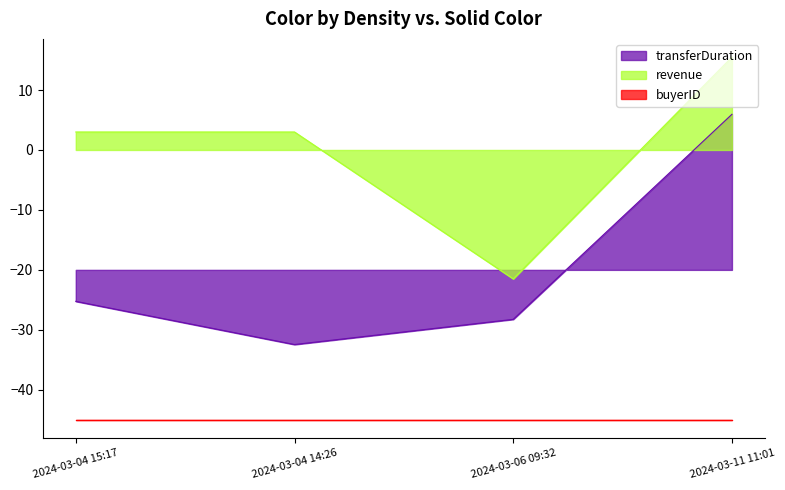

True or false: revenue has more than 2 points higher than both neighbors.

False